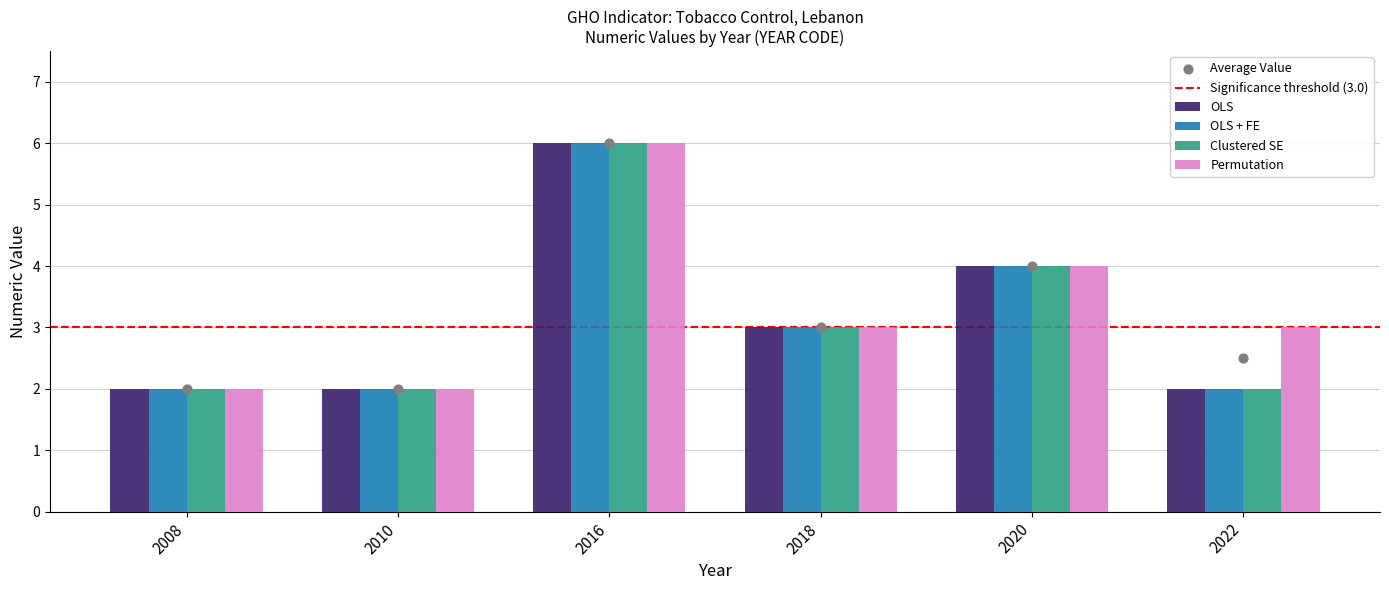

Is it true that Permutation equals 5 at 2022?

False